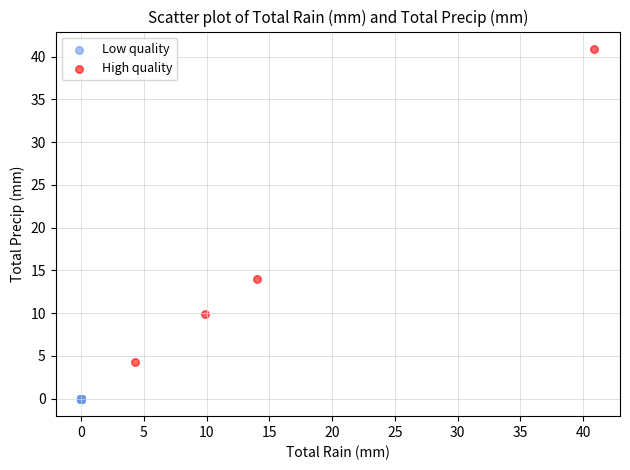

Which series contains the highest Y value?

High quality